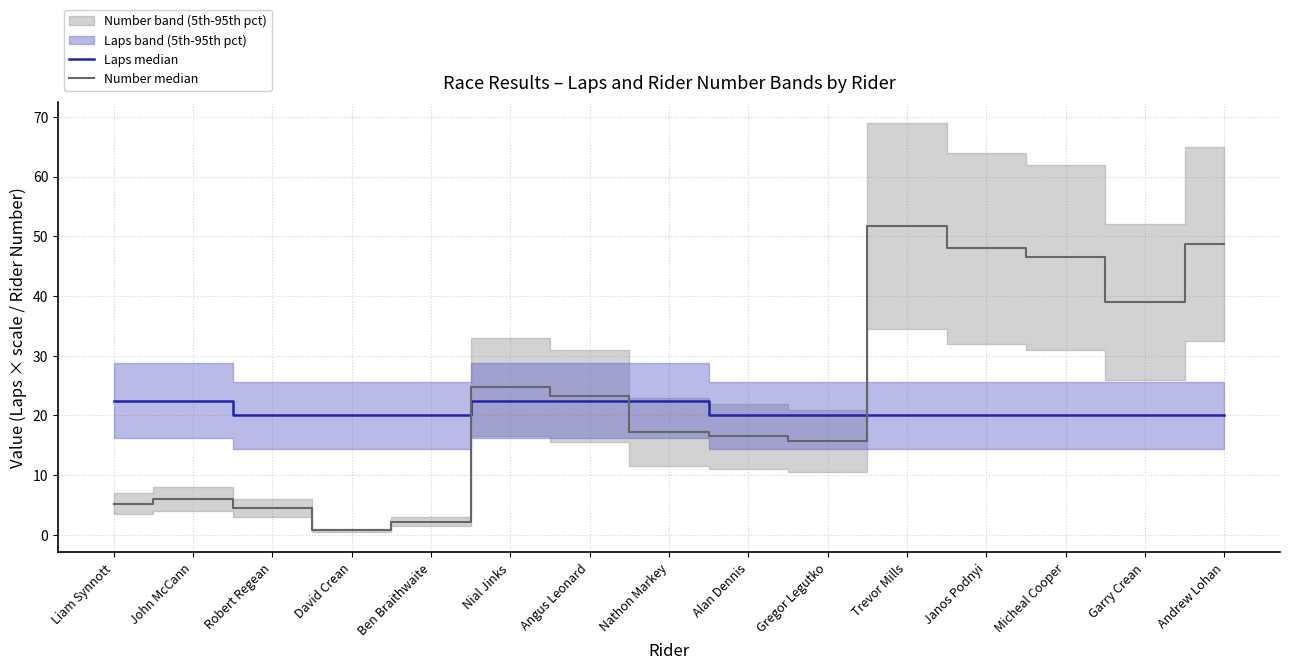

How many data points in Laps median are above 20?

5